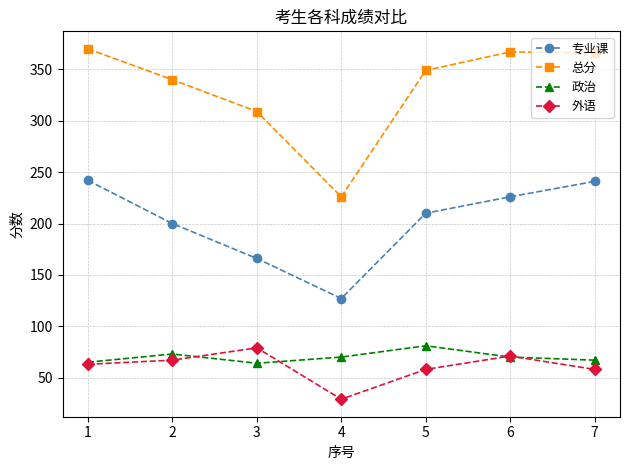

True or false: 总分 and 政治 intersect in this chart.

False